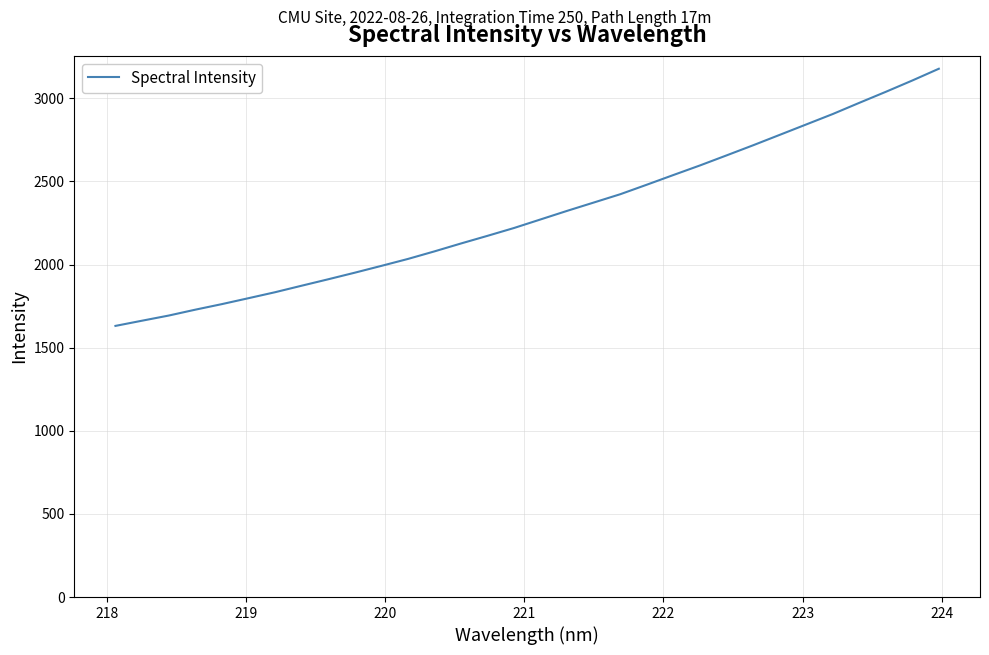

What is the difference between the maximum and minimum values?

1546.8